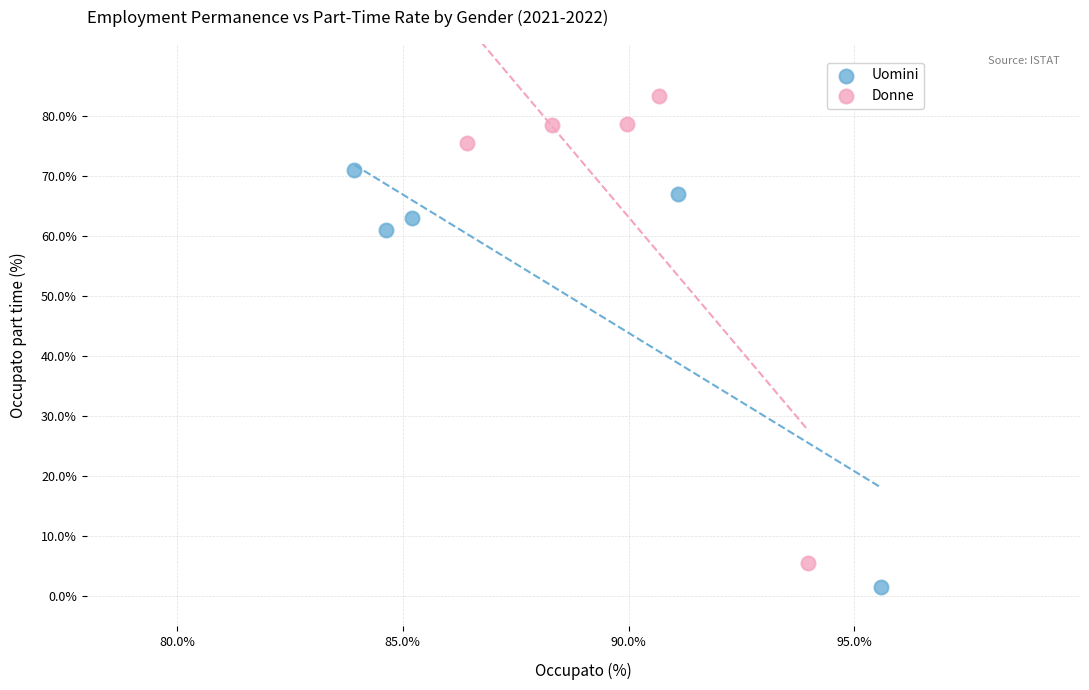

Which series contains the lowest Y value?

Uomini